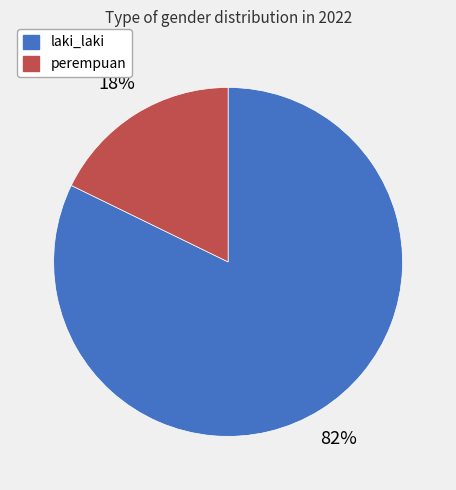

Is the sum of laki_laki and perempuan greater than half?

Yes